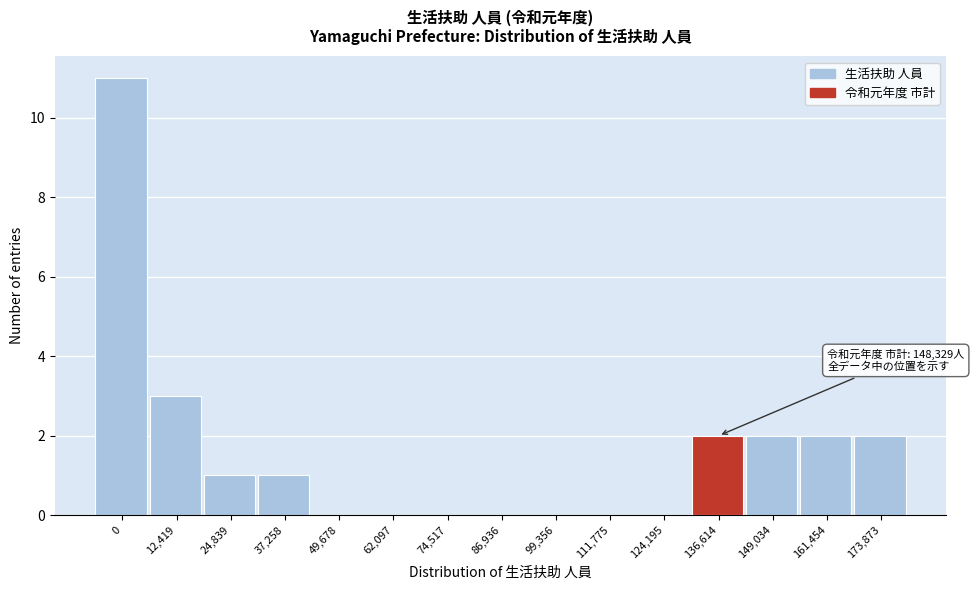

Reading right to left, transcribe all the data shown in this chart.

173,873=2	161,454=2	149,034=2	136,614=2	124,195=0	111,775=0	99,356=0	86,936=0	74,517=0	62,097=0	49,678=0	37,258=1	24,839=1	12,419=3	0=11